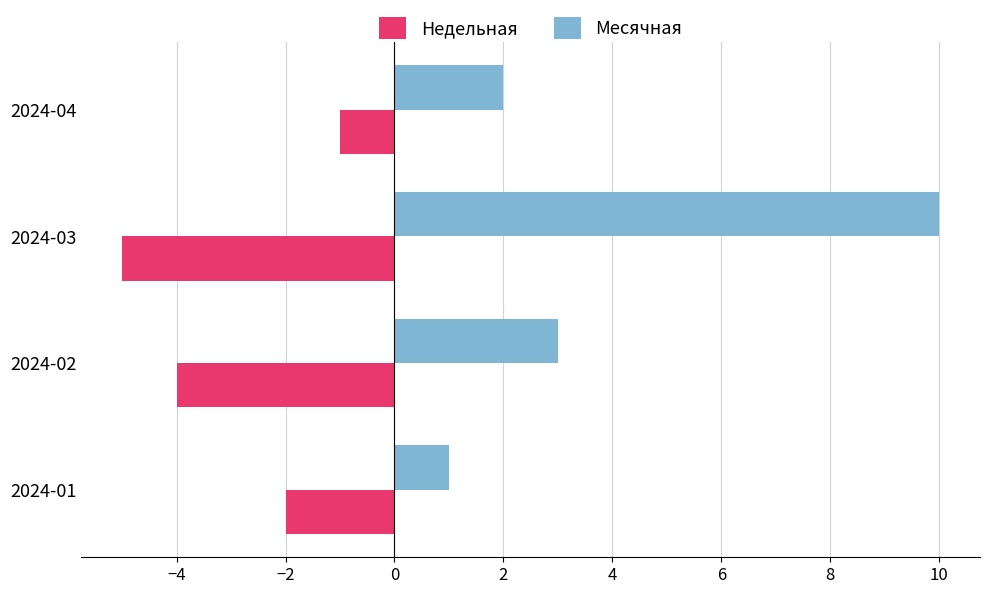

How many values in the Недельная series exceed -2?

1